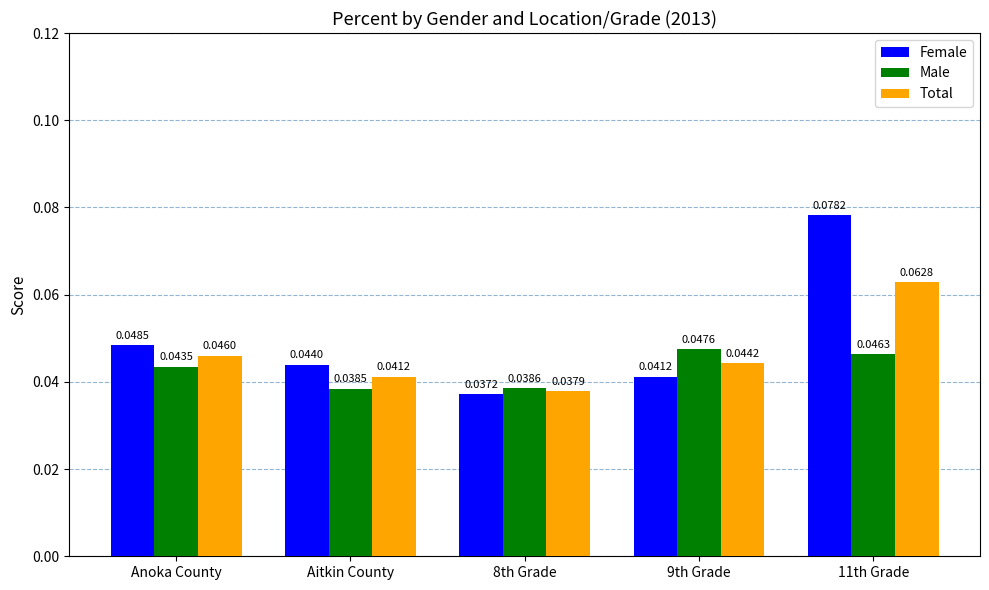

Which series has the largest total across all categories?

Female